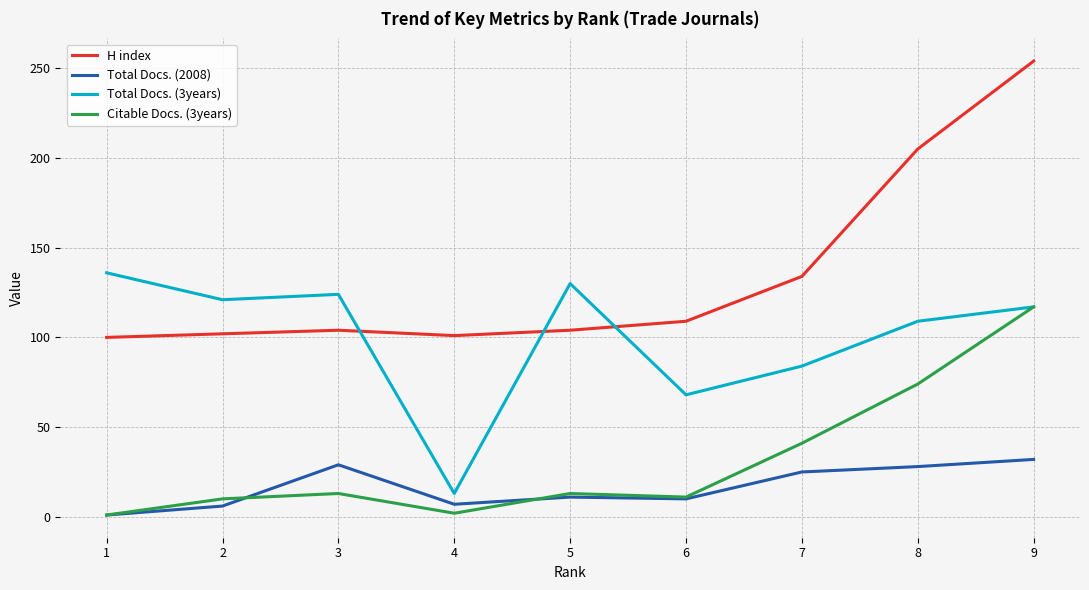

Is it true that H index equals 134 at 7?

True